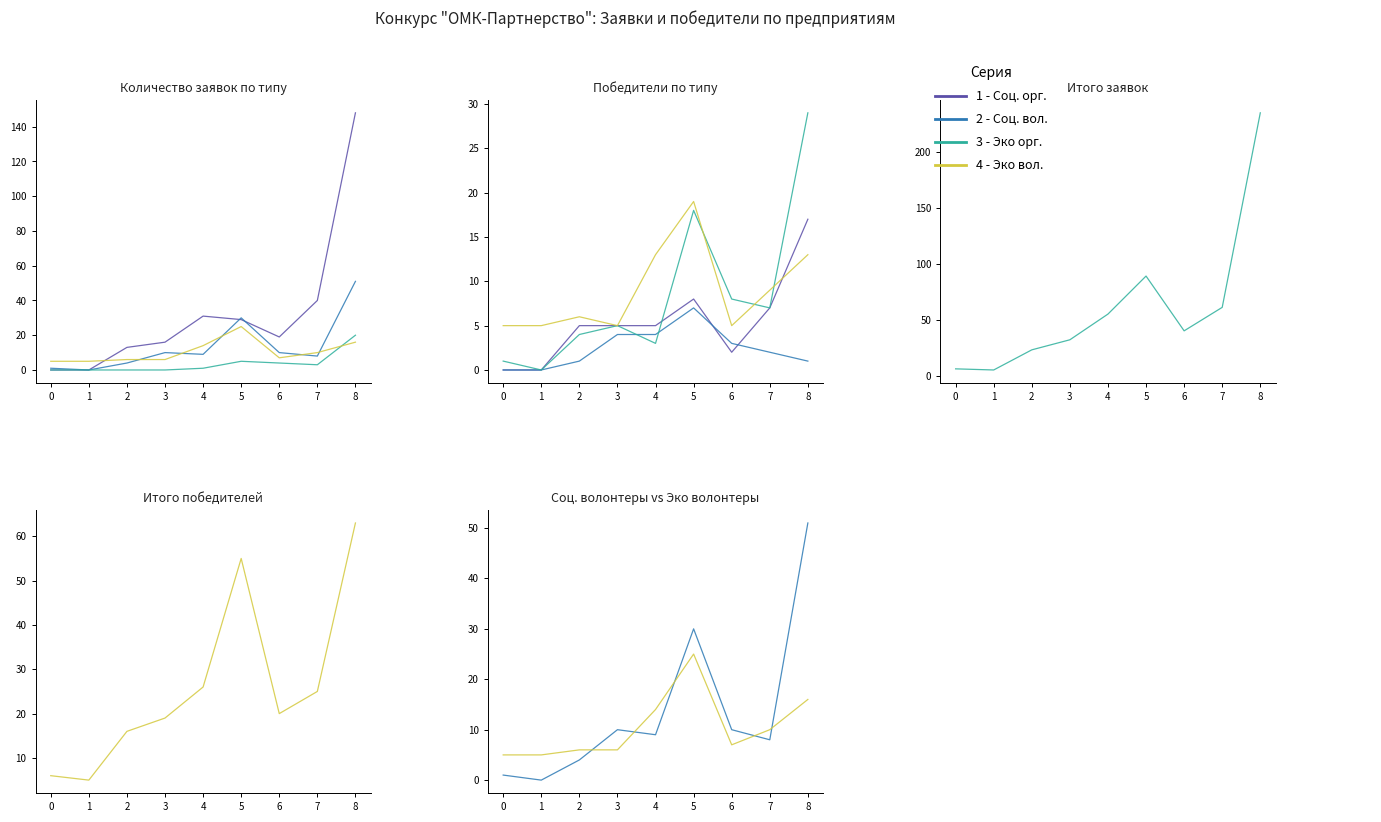

List the series in order of their peak value, lowest first.

Количество заявок (Эко орг.), Количество заявок (Эко вол.), Количество заявок (Волонтеры соц.), Количество заявок (Соц. орг.)